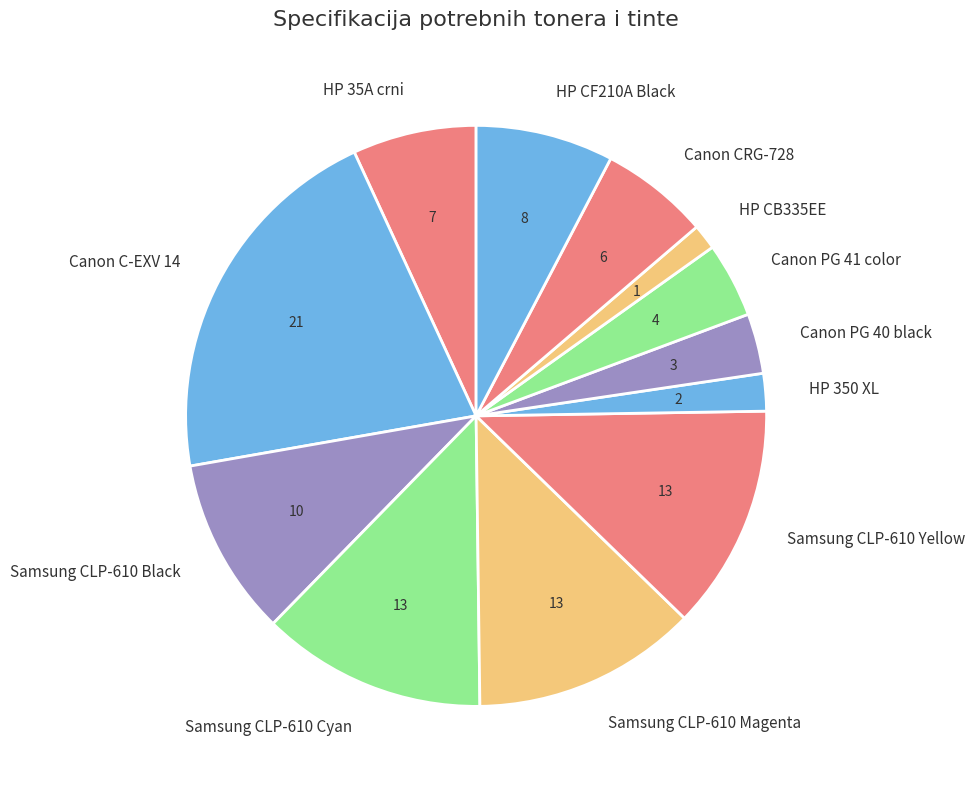

Which category has the biggest portion of the pie?

Canon C-EXV 14